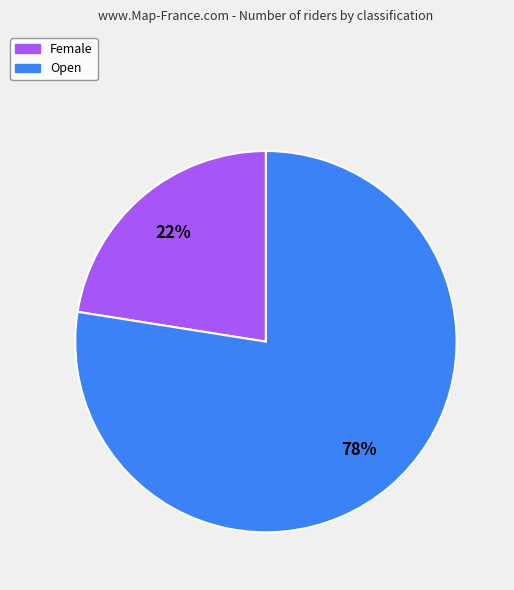

Rank the categories by value from lowest to highest.

Female, Open